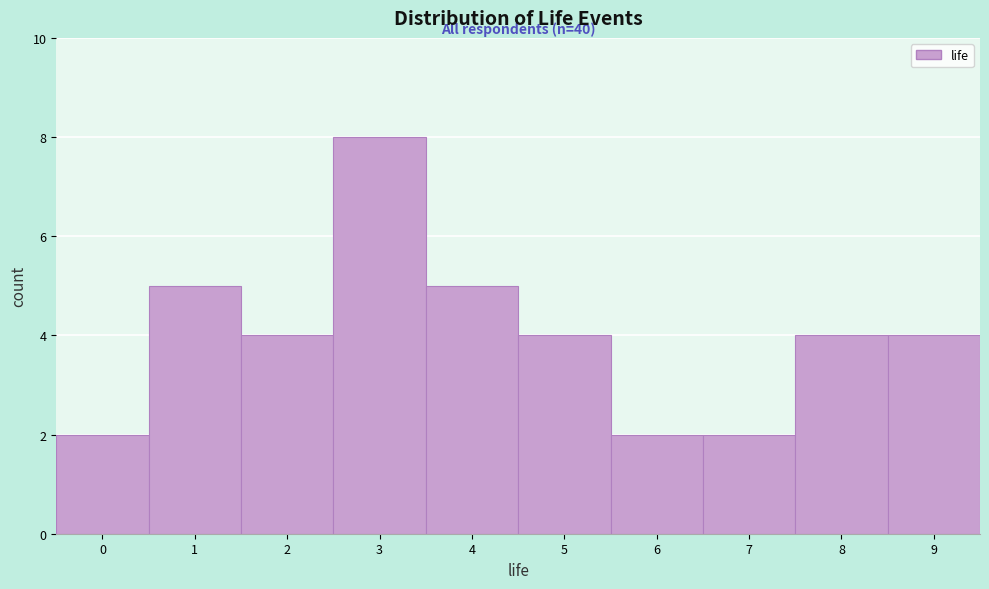

Which range on the x-axis has the tallest bar?

2.5 to 3.5